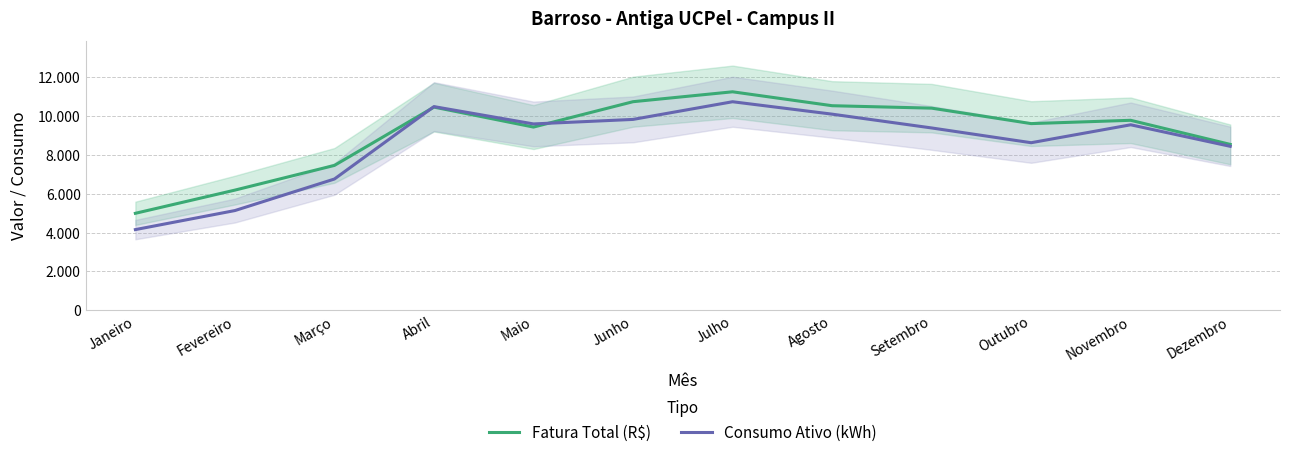

Which series has the widest spread of values?

Consumo Ativo (kWh)